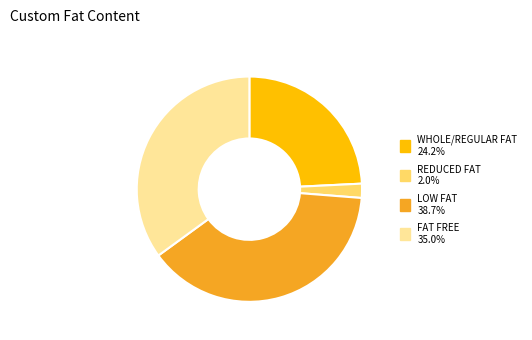

Between WHOLE/REGULAR FAT and FAT FREE, which is larger?

FAT FREE